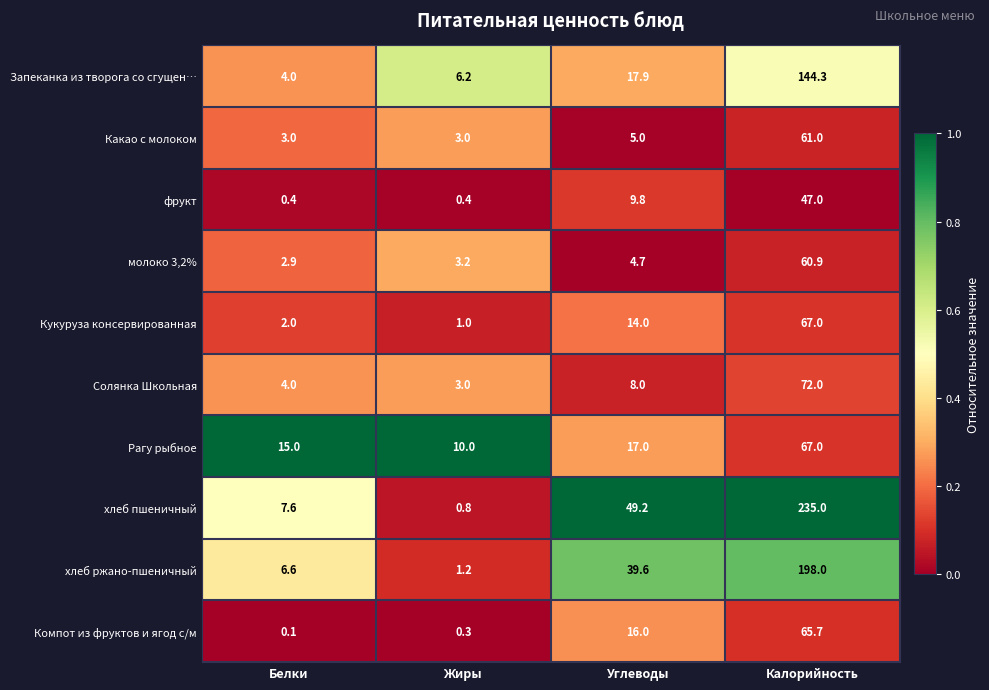

Where is Солянка Школьная nearest to the value 37?

Углеводы